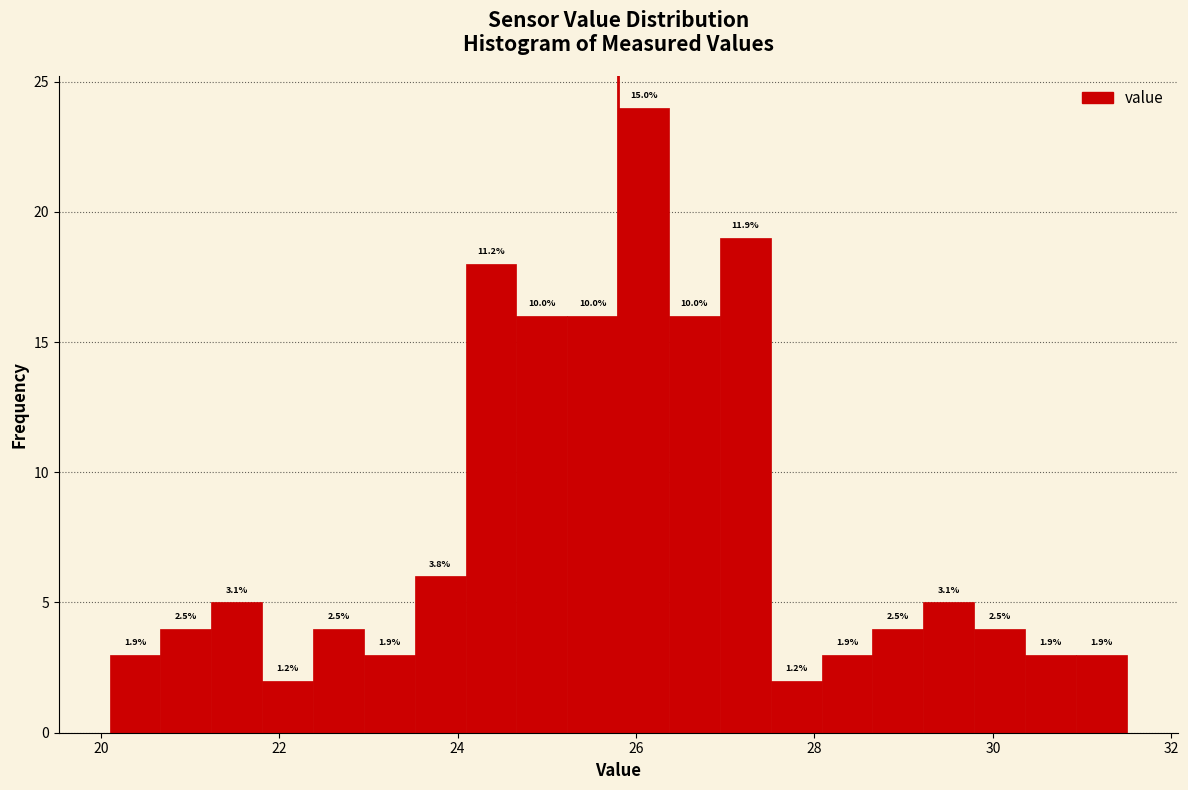

Around what value on the x-axis is the tallest bar? Give the approximate position of its centre, as read against the axis.

26.0